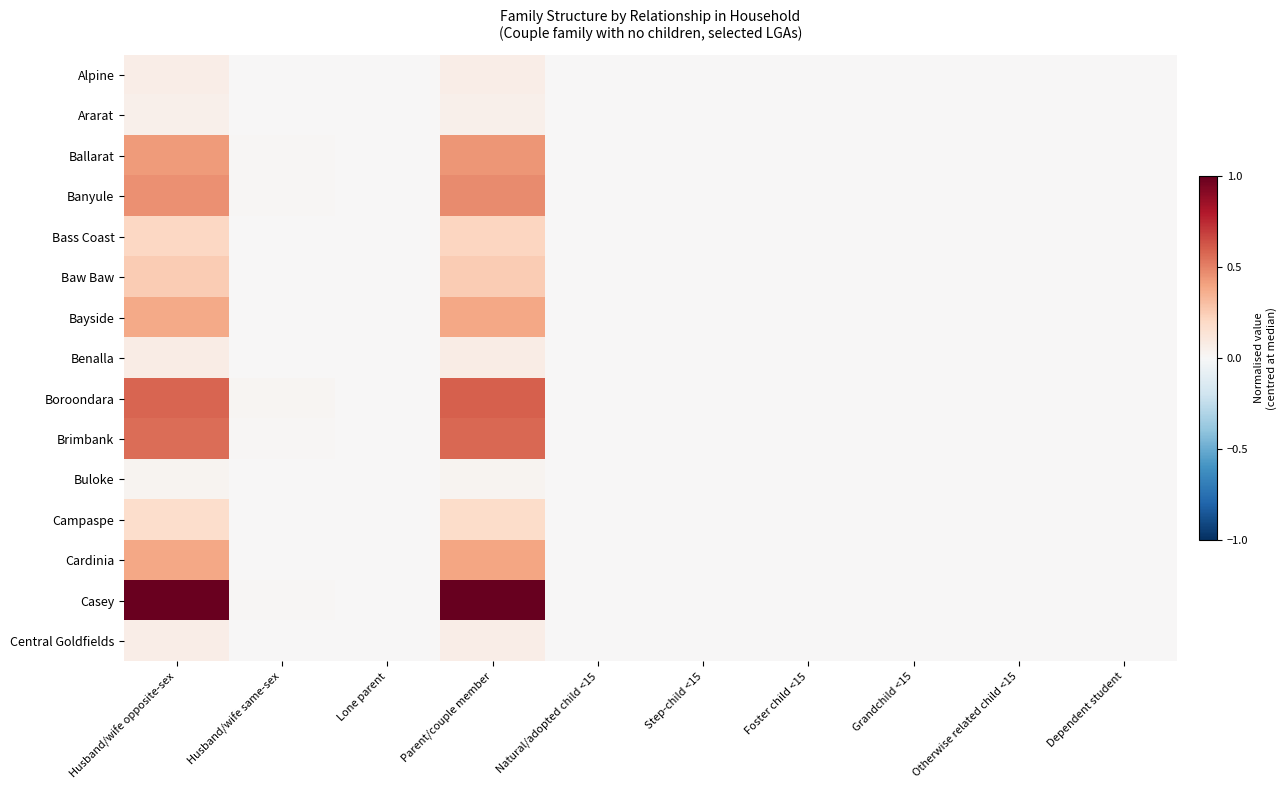

Reading left to right, what are all the values shown in this chart?

Alpine: Husband/wife opposite-sex=0.1	Husband/wife same-sex=0.0	Lone parent=0.0	Parent/couple member=0.1	Natural/adopted child <15=0.0	Step-child <15=0.0	Foster child <15=0.0	Grandchild <15=0.0	Otherwise related child <15=0.0	Dependent student=0.0
Ararat: Husband/wife opposite-sex=0.1	Husband/wife same-sex=0.0	Lone parent=0.0	Parent/couple member=0.1	Natural/adopted child <15=0.0	Step-child <15=0.0	Foster child <15=0.0	Grandchild <15=0.0	Otherwise related child <15=0.0	Dependent student=0.0
Ballarat: Husband/wife opposite-sex=0.4	Husband/wife same-sex=0.0	Lone parent=0.0	Parent/couple member=0.4	Natural/adopted child <15=0.0	Step-child <15=0.0	Foster child <15=0.0	Grandchild <15=0.0	Otherwise related child <15=0.0	Dependent student=0.0
Banyule: Husband/wife opposite-sex=0.5	Husband/wife same-sex=0.0	Lone parent=0.0	Parent/couple member=0.5	Natural/adopted child <15=0.0	Step-child <15=0.0	Foster child <15=0.0	Grandchild <15=0.0	Otherwise related child <15=0.0	Dependent student=0.0
Bass Coast: Husband/wife opposite-sex=0.2	Husband/wife same-sex=0.0	Lone parent=0.0	Parent/couple member=0.2	Natural/adopted child <15=0.0	Step-child <15=0.0	Foster child <15=0.0	Grandchild <15=0.0	Otherwise related child <15=0.0	Dependent student=0.0
Baw Baw: Husband/wife opposite-sex=0.3	Husband/wife same-sex=0.0	Lone parent=0.0	Parent/couple member=0.3	Natural/adopted child <15=0.0	Step-child <15=0.0	Foster child <15=0.0	Grandchild <15=0.0	Otherwise related child <15=0.0	Dependent student=0.0
Bayside: Husband/wife opposite-sex=0.4	Husband/wife same-sex=0.0	Lone parent=0.0	Parent/couple member=0.4	Natural/adopted child <15=0.0	Step-child <15=0.0	Foster child <15=0.0	Grandchild <15=0.0	Otherwise related child <15=0.0	Dependent student=0.0
Benalla: Husband/wife opposite-sex=0.1	Husband/wife same-sex=0.0	Lone parent=0.0	Parent/couple member=0.1	Natural/adopted child <15=0.0	Step-child <15=0.0	Foster child <15=0.0	Grandchild <15=0.0	Otherwise related child <15=0.0	Dependent student=0.0
Boroondara: Husband/wife opposite-sex=0.6	Husband/wife same-sex=0.0	Lone parent=0.0	Parent/couple member=0.6	Natural/adopted child <15=0.0	Step-child <15=0.0	Foster child <15=0.0	Grandchild <15=0.0	Otherwise related child <15=0.0	Dependent student=0.0
Brimbank: Husband/wife opposite-sex=0.6	Husband/wife same-sex=0.0	Lone parent=0.0	Parent/couple member=0.6	Natural/adopted child <15=0.0	Step-child <15=0.0	Foster child <15=0.0	Grandchild <15=0.0	Otherwise related child <15=0.0	Dependent student=0.0
Buloke: Husband/wife opposite-sex=0.0	Husband/wife same-sex=0.0	Lone parent=0.0	Parent/couple member=0.0	Natural/adopted child <15=0.0	Step-child <15=0.0	Foster child <15=0.0	Grandchild <15=0.0	Otherwise related child <15=0.0	Dependent student=0.0
Campaspe: Husband/wife opposite-sex=0.2	Husband/wife same-sex=0.0	Lone parent=0.0	Parent/couple member=0.2	Natural/adopted child <15=0.0	Step-child <15=0.0	Foster child <15=0.0	Grandchild <15=0.0	Otherwise related child <15=0.0	Dependent student=0.0
Cardinia: Husband/wife opposite-sex=0.4	Husband/wife same-sex=0.0	Lone parent=0.0	Parent/couple member=0.4	Natural/adopted child <15=0.0	Step-child <15=0.0	Foster child <15=0.0	Grandchild <15=0.0	Otherwise related child <15=0.0	Dependent student=0.0
Casey: Husband/wife opposite-sex=1.0	Husband/wife same-sex=0.0	Lone parent=0.0	Parent/couple member=1.0	Natural/adopted child <15=0.0	Step-child <15=0.0	Foster child <15=0.0	Grandchild <15=0.0	Otherwise related child <15=0.0	Dependent student=0.0
Central Goldfields: Husband/wife opposite-sex=0.1	Husband/wife same-sex=0.0	Lone parent=0.0	Parent/couple member=0.1	Natural/adopted child <15=0.0	Step-child <15=0.0	Foster child <15=0.0	Grandchild <15=0.0	Otherwise related child <15=0.0	Dependent student=0.0